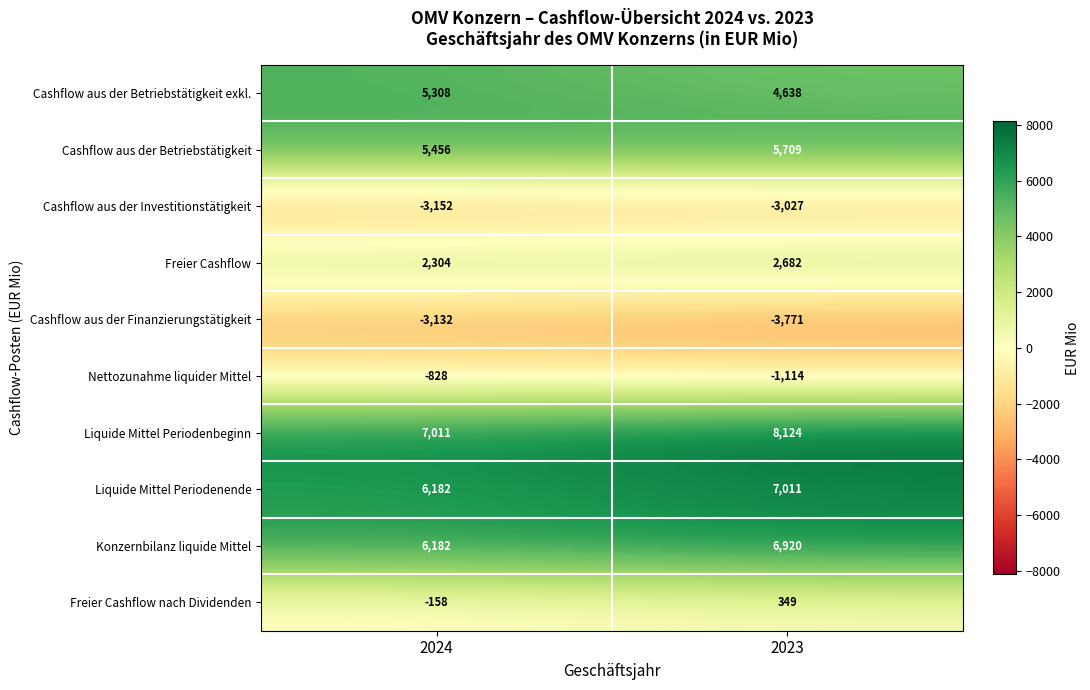

Reading right to left, transcribe all the data shown in this chart.

Cashflow aus der Betriebstätigkeit exkl.: 4638	5308
Cashflow aus der Betriebstätigkeit: 5709	5456
Cashflow aus der Investitionstätigkeit: -3027	-3152
Freier Cashflow: 2682	2304
Cashflow aus der Finanzierungstätigkeit: -3771	-3132
Nettozunahme liquider Mittel: -1114	-828
Liquide Mittel Periodenbeginn: 8124	7011
Liquide Mittel Periodenende: 7011	6182
Konzernbilanz liquide Mittel: 6920	6182
Freier Cashflow nach Dividenden: 349	-158